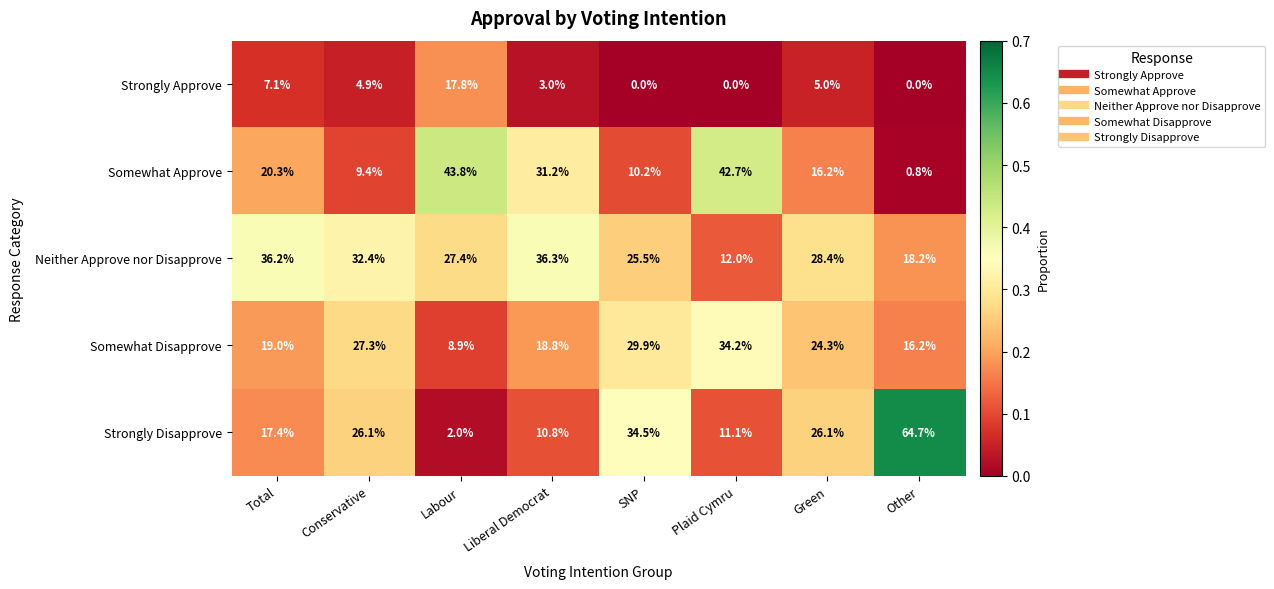

Is the value of Somewhat Disapprove at SNP greater than the value of Strongly Disapprove at Total?

Yes